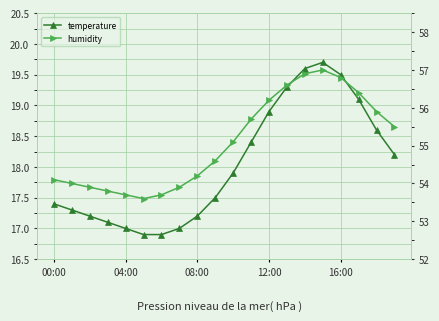

What is the difference between the temperature values at 14 and 10?

1.7